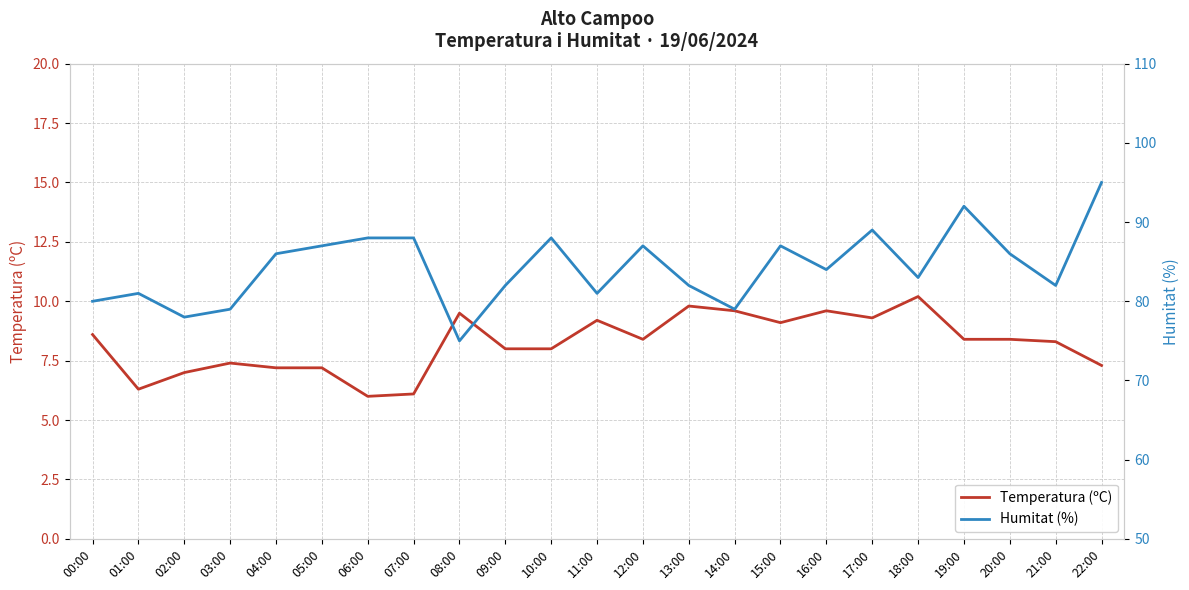

Reading left to right, what are all the values shown in this chart?

Temperatura (ºC): 8.6	6.3	7.0	7.4	7.2	7.2	6.0	6.1	9.5	8.0	8.0	9.2	8.4	9.8	9.6	9.1	9.6	9.3	10.2	8.4	8.4	8.3	7.3
Humitat (%): 80.0	81.0	78.0	79.0	86.0	87.0	88.0	88.0	75.0	82.0	88.0	81.0	87.0	82.0	79.0	87.0	84.0	89.0	83.0	92.0	86.0	82.0	95.0